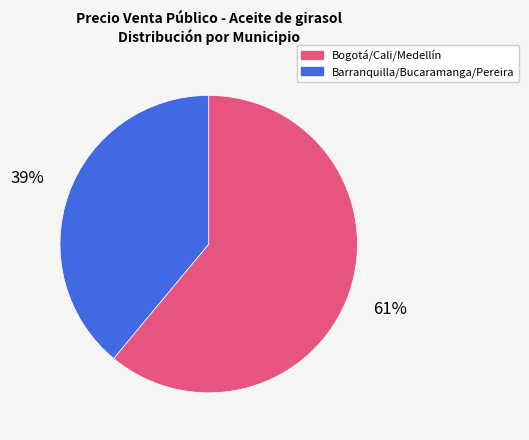

Does Bogotá/Cali/Medellín represent more than half of the total?

Yes